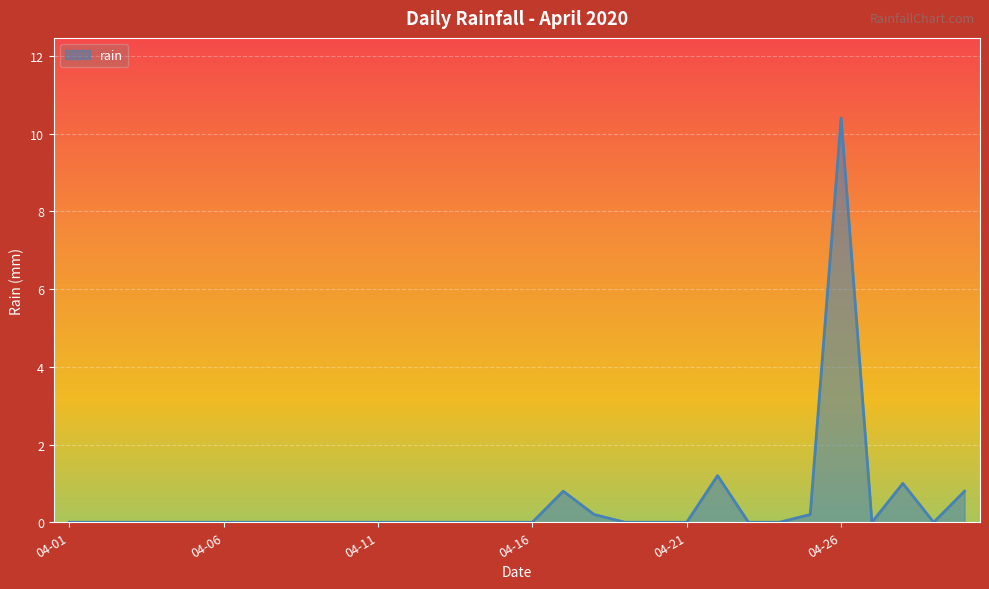

Does the chart have visible grid lines?

Yes